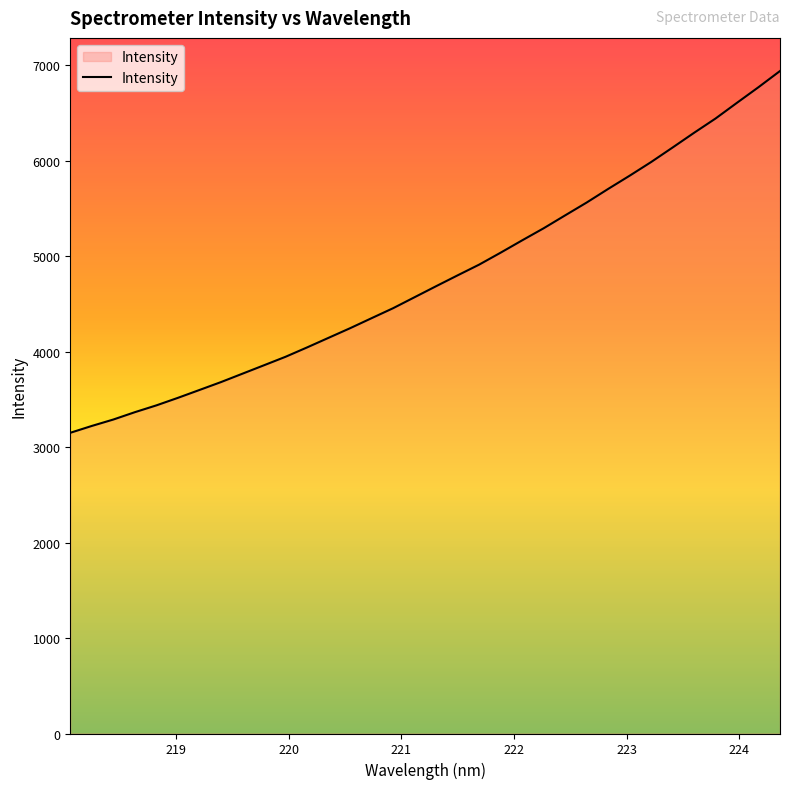

What is the difference between the maximum and minimum values?

3790.4